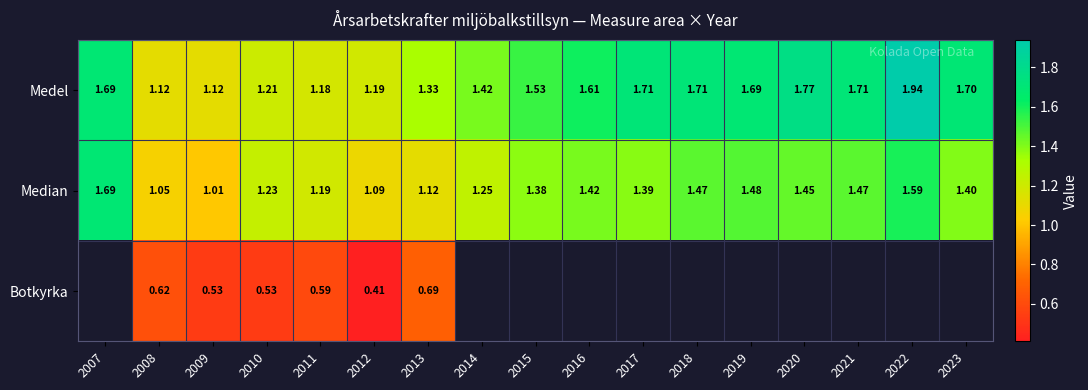

Rank the series at 2008 from highest to lowest value.

Medel, Median, Botkyrka